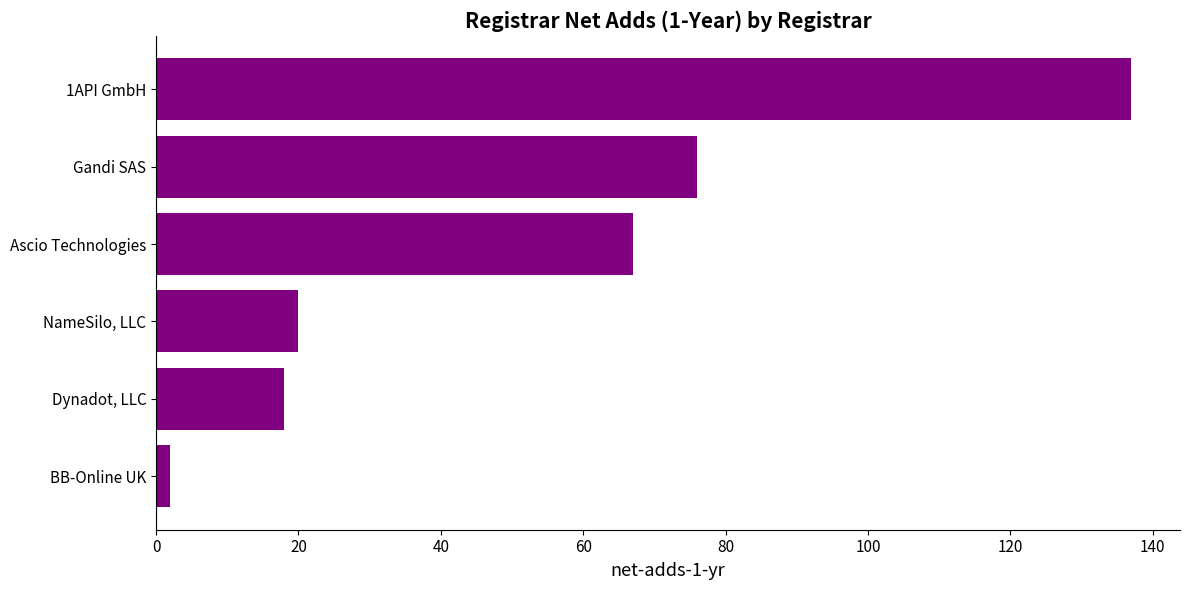

True or false: the data shows 76 at Gandi SAS.

True